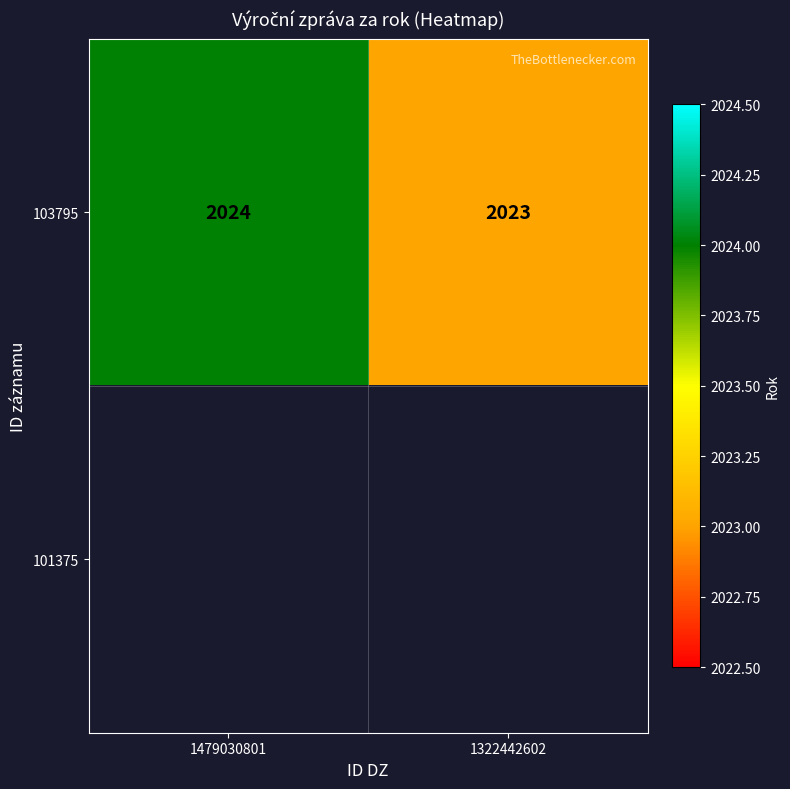

What is the approximate value of 103795 at 1479030801?

2024